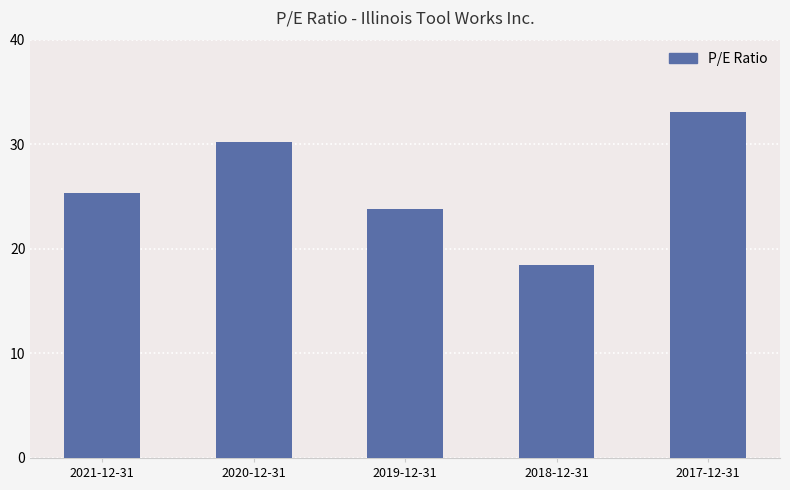

Does the chart contain any negative values?

No